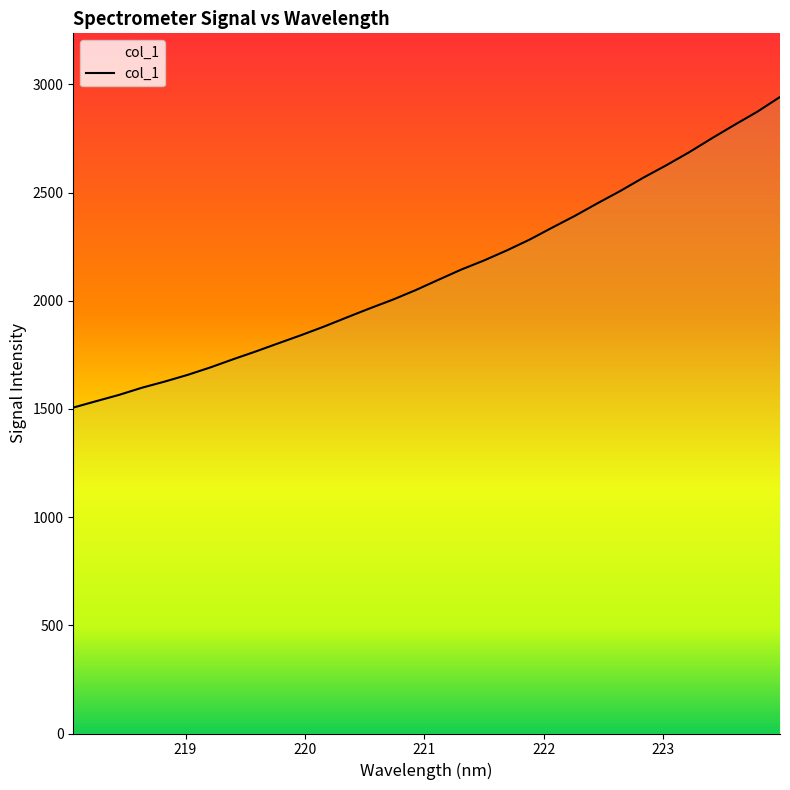

Where does the data first go above 2096?

221.1174